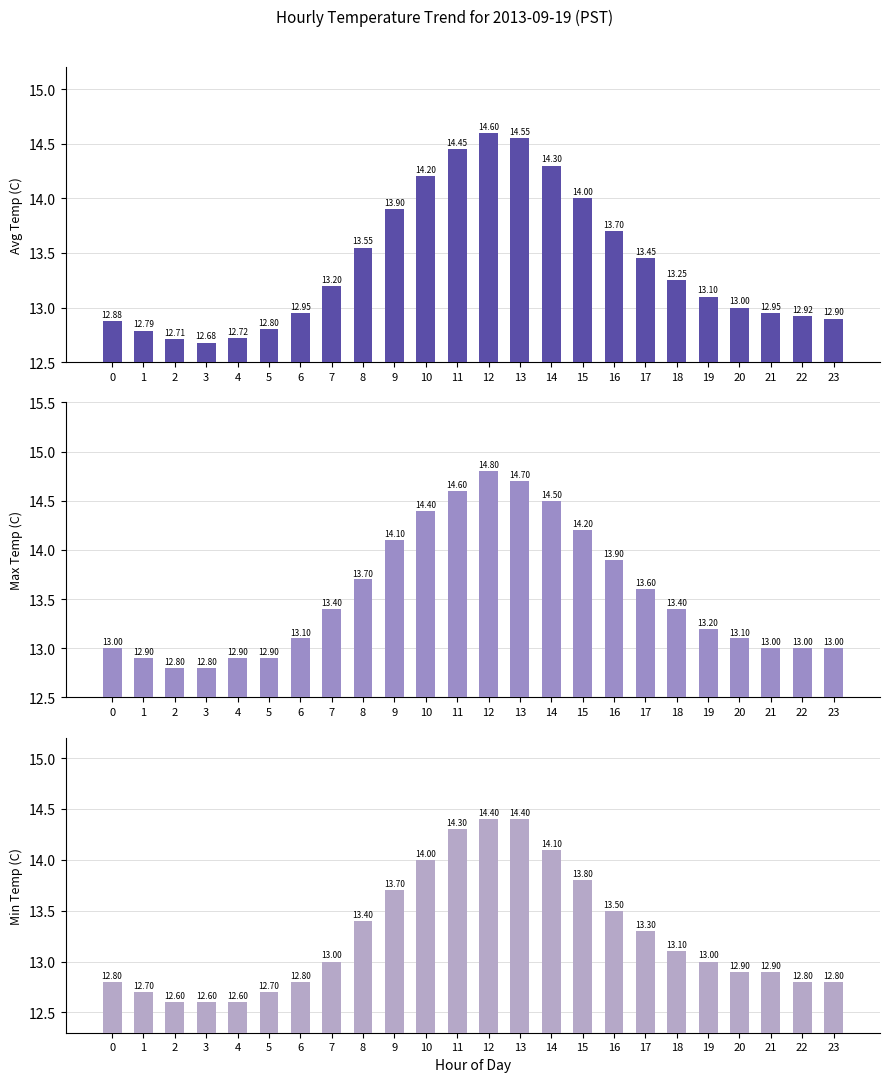

What is the sum of all Avg Temp (C) values?

321.6